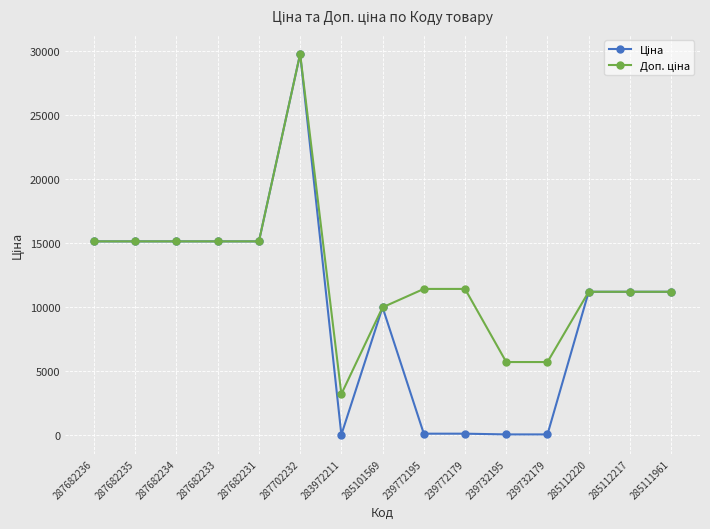

At which category is the sum across all series the highest?

287702232